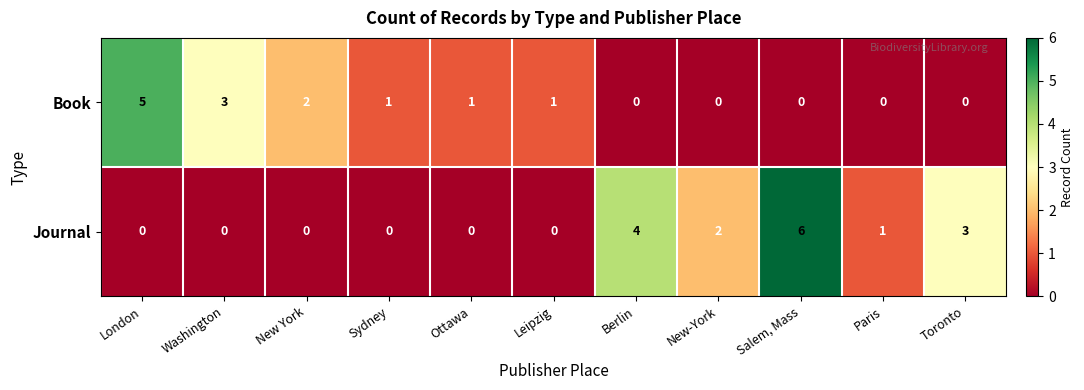

What is the sum of the Book values at New York and Sydney?

3